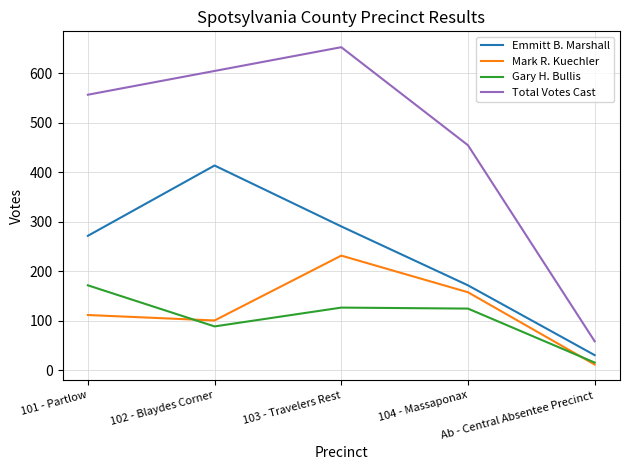

Does the chart display data point markers on the line(s)?

No